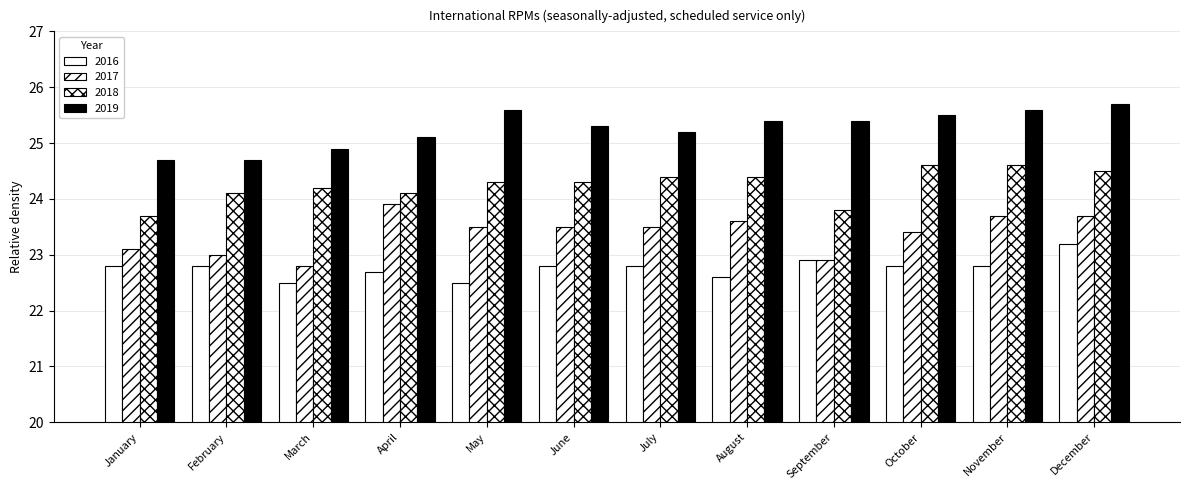

Count the number of categories in the chart.

12